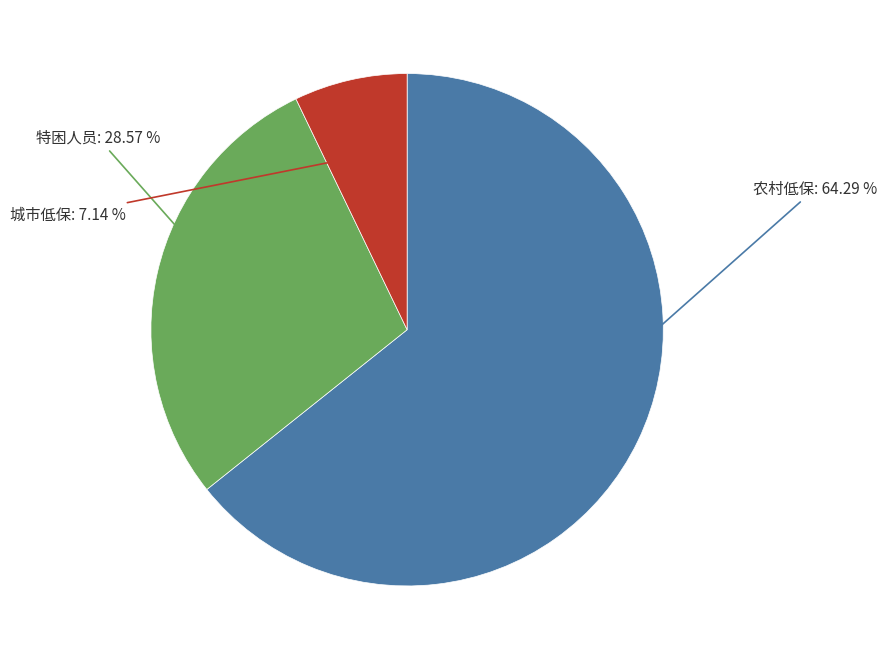

To the nearest percent, what percentage of the pie is 农村低保?

64%